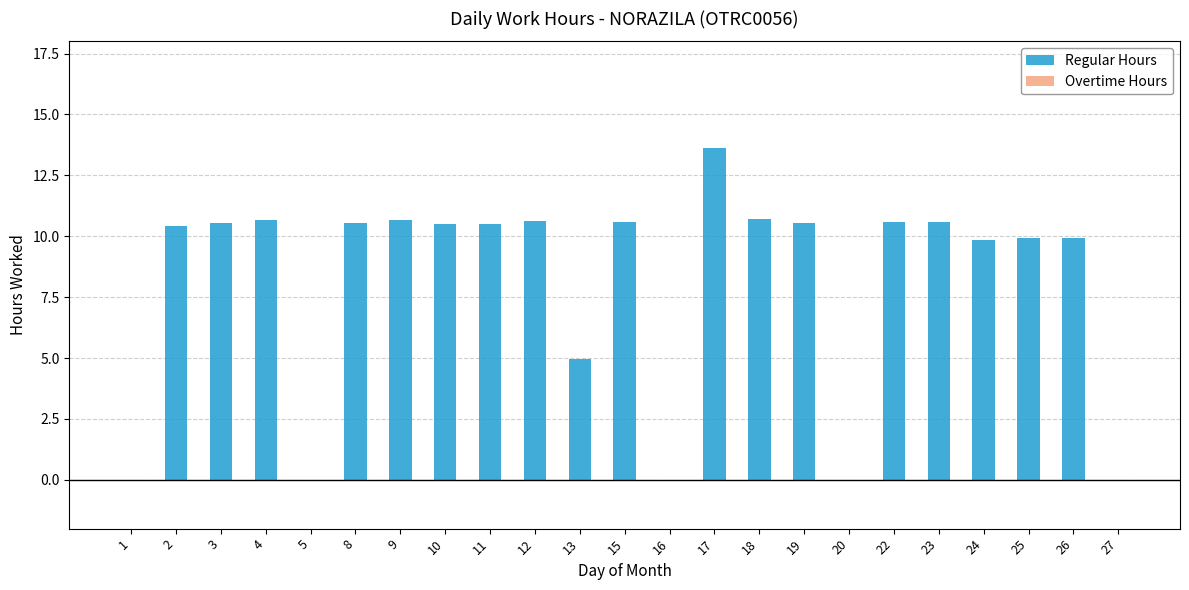

What is the sum of the values at 18 and 8?

21.3